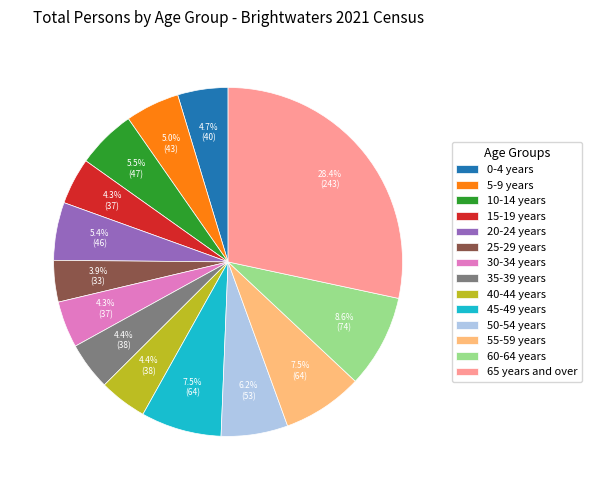

How many segments does this pie chart have?

14